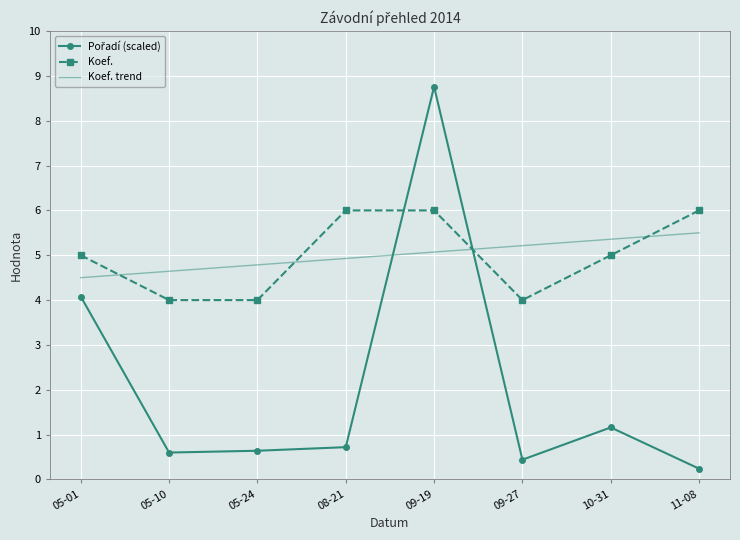

True or false: Koef. has a value of 5.0 at 10-31.

True